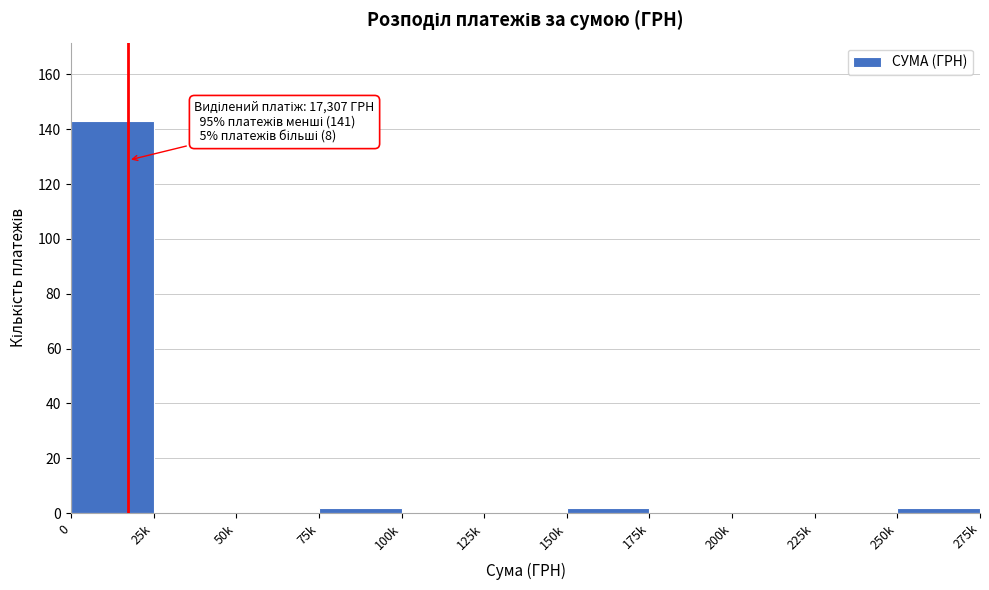

Reading left to right, what are all the values shown in this chart?

0=143	25k=0	50k=0	75k=2	100k=0	125k=0	150k=2	175k=0	200k=0	225k=0	250k=2